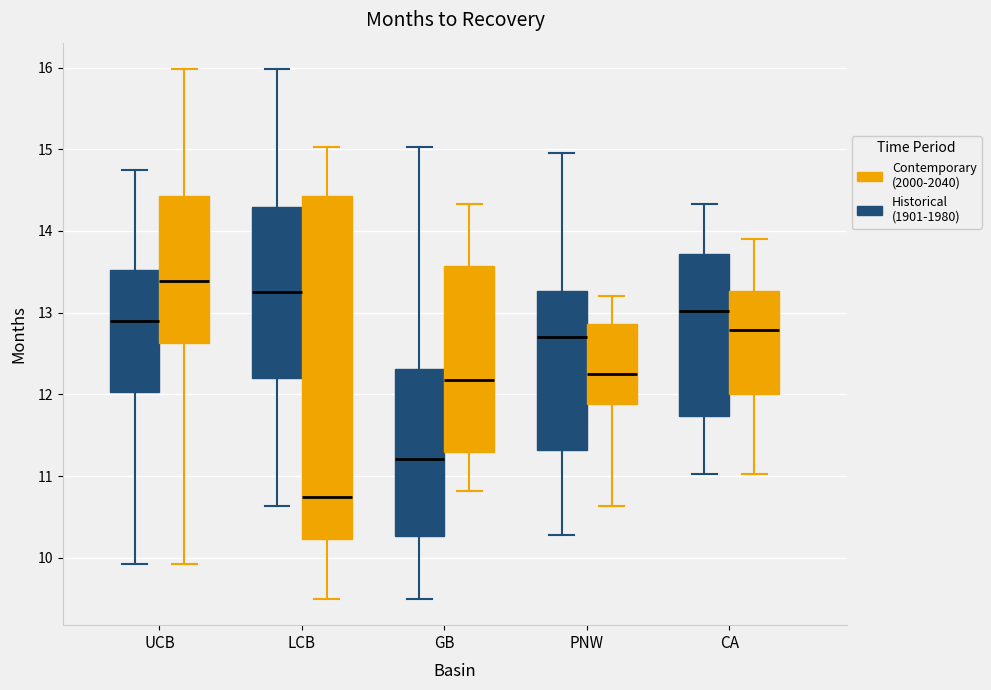

Comparing the boxes themselves (not the whiskers), which one is the tallest?

LCB (Contemporary (2000-2040))